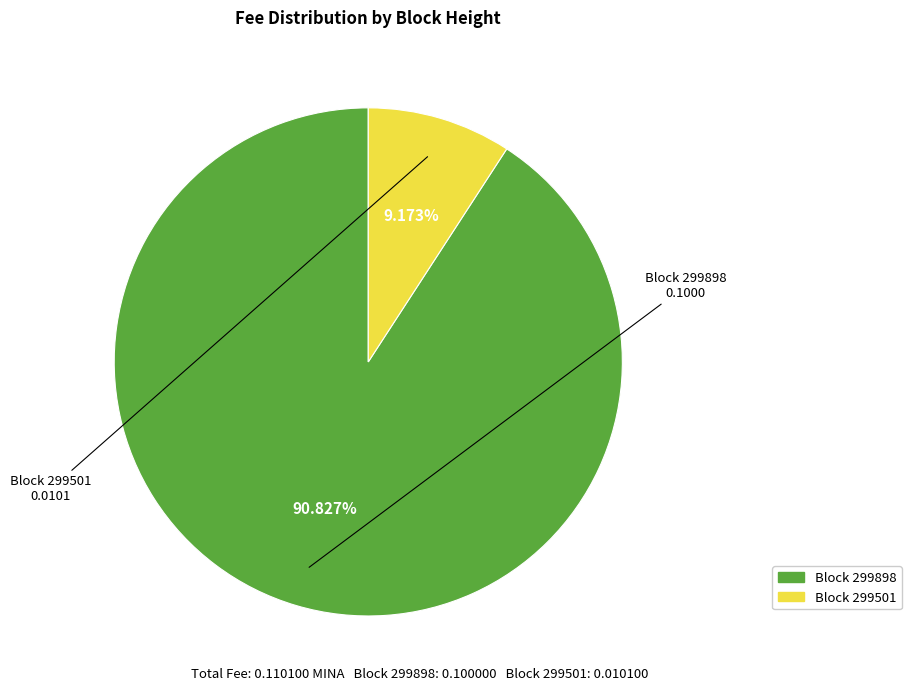

Is there any slice that represents more than half of the pie?

Yes